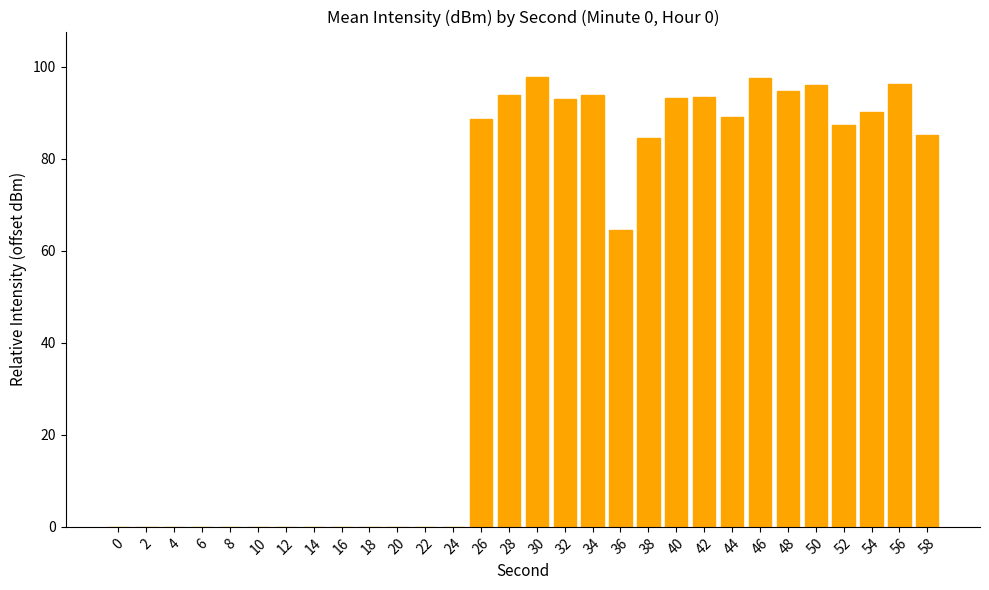

What is the change in value from 26 to 50?

+7.4